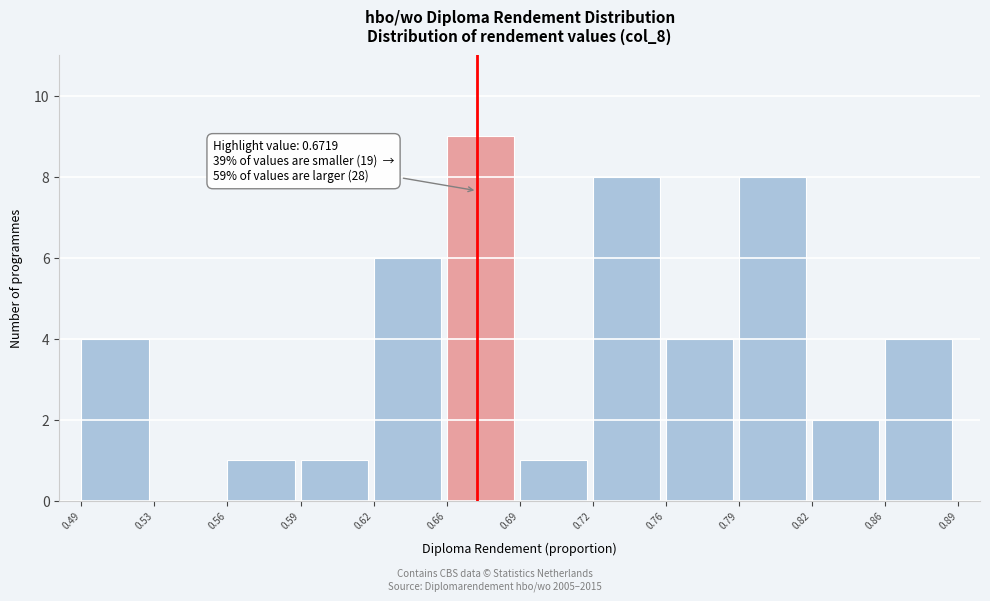

Reading left to right, transcribe all the data shown in this chart.

0.49=4	0.53=0	0.56=1	0.59=1	0.62=6	0.66=9	0.69=1	0.72=8	0.76=4	0.79=8	0.82=2	0.86=4